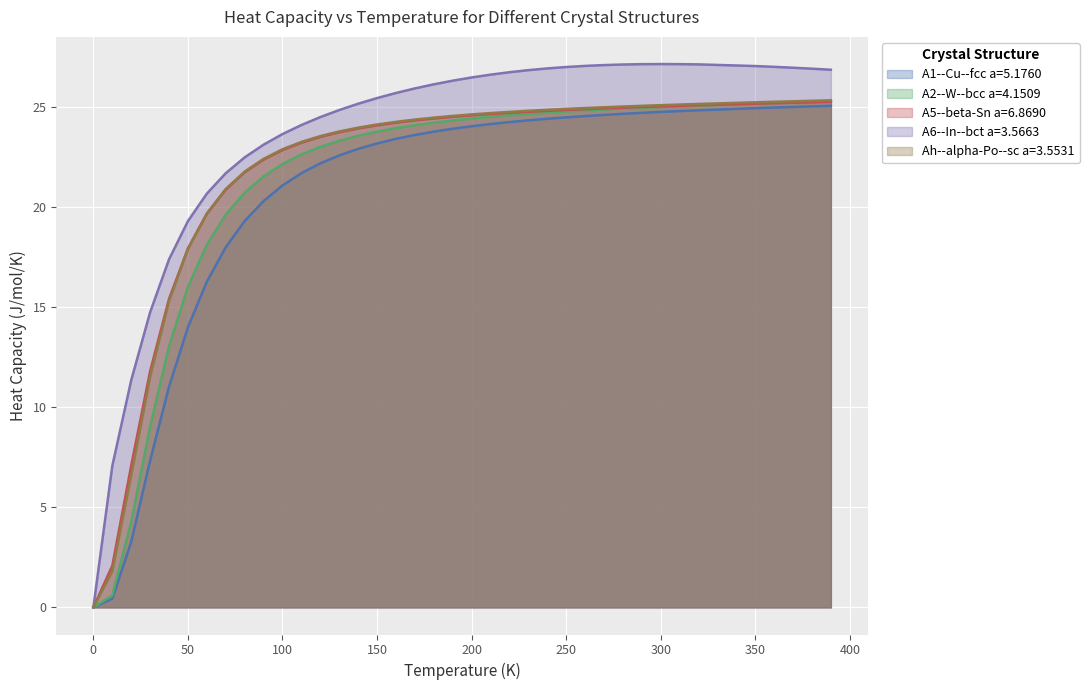

What are all the series names shown in the legend?

A1--Cu--fcc a=5.1760, A2--W--bcc a=4.1509, A5--beta-Sn a=6.8690, A6--In--bct a=3.5663, Ah--alpha-Po--sc a=3.5531